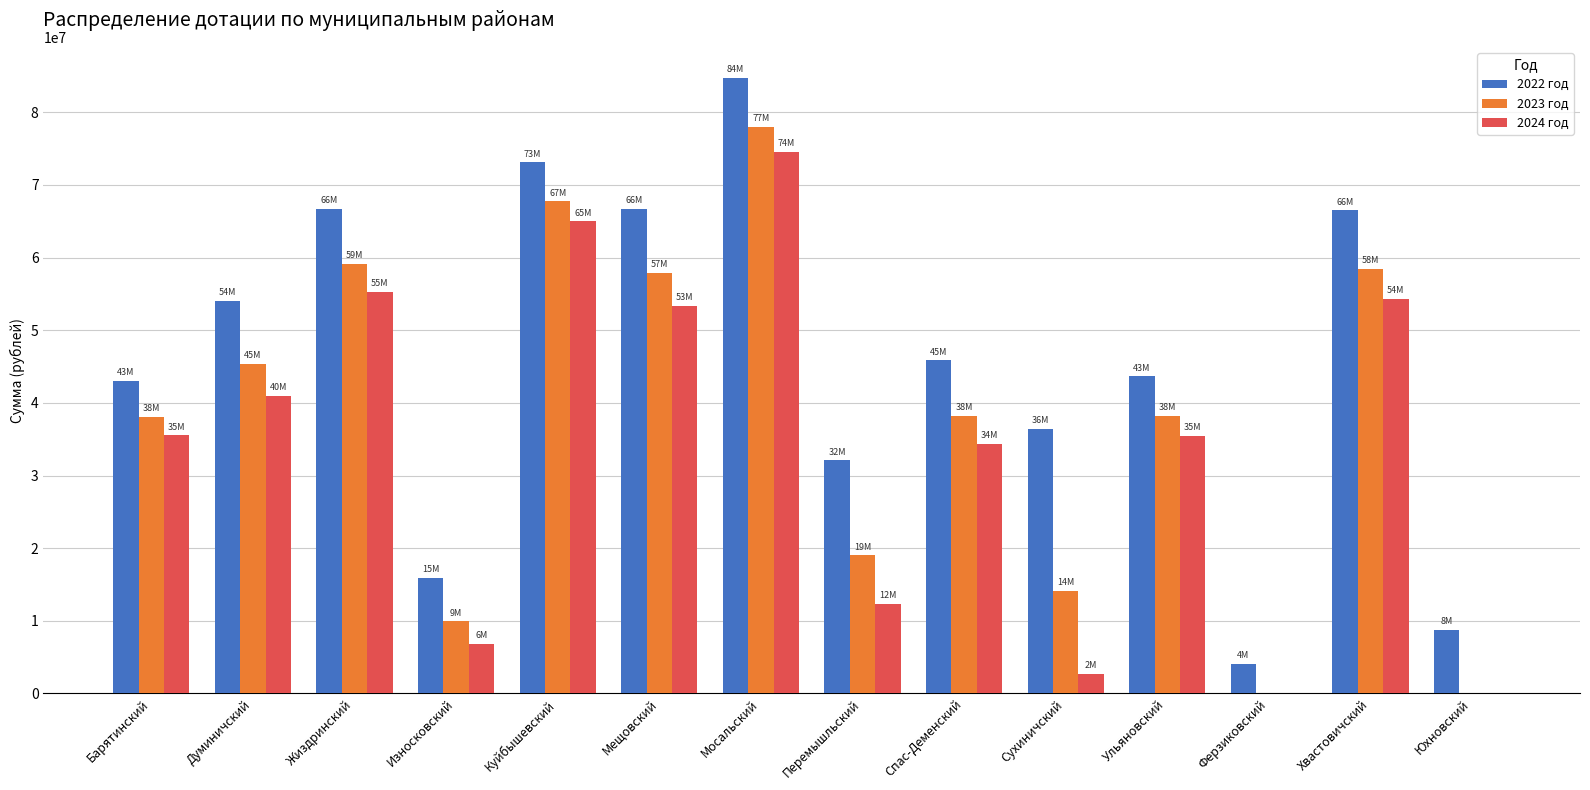

True or false: 2024 год has a value of 16205266 at Перемышльский.

False